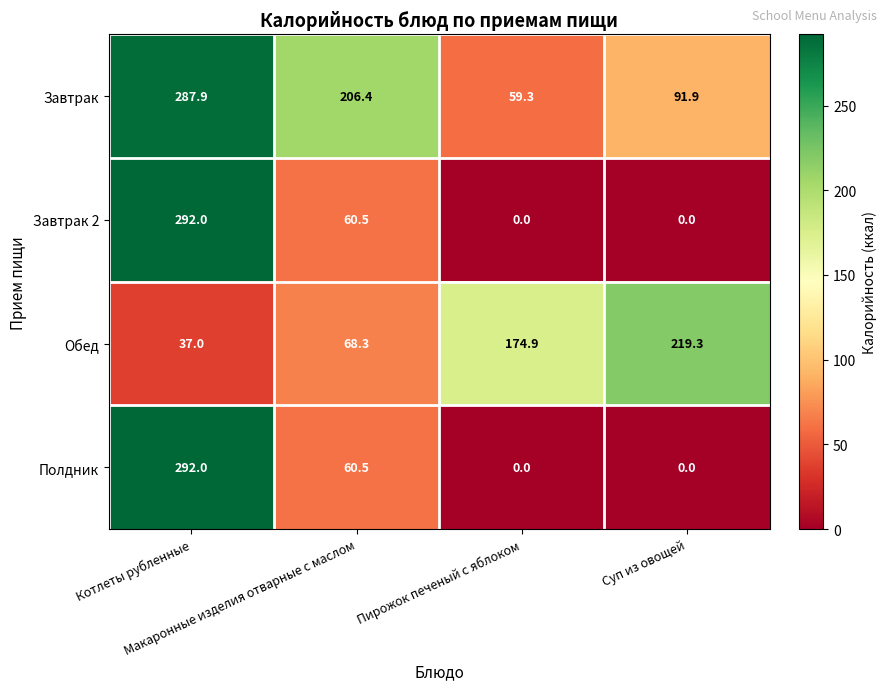

What is the average value of the Завтрак 2 series?

88.1